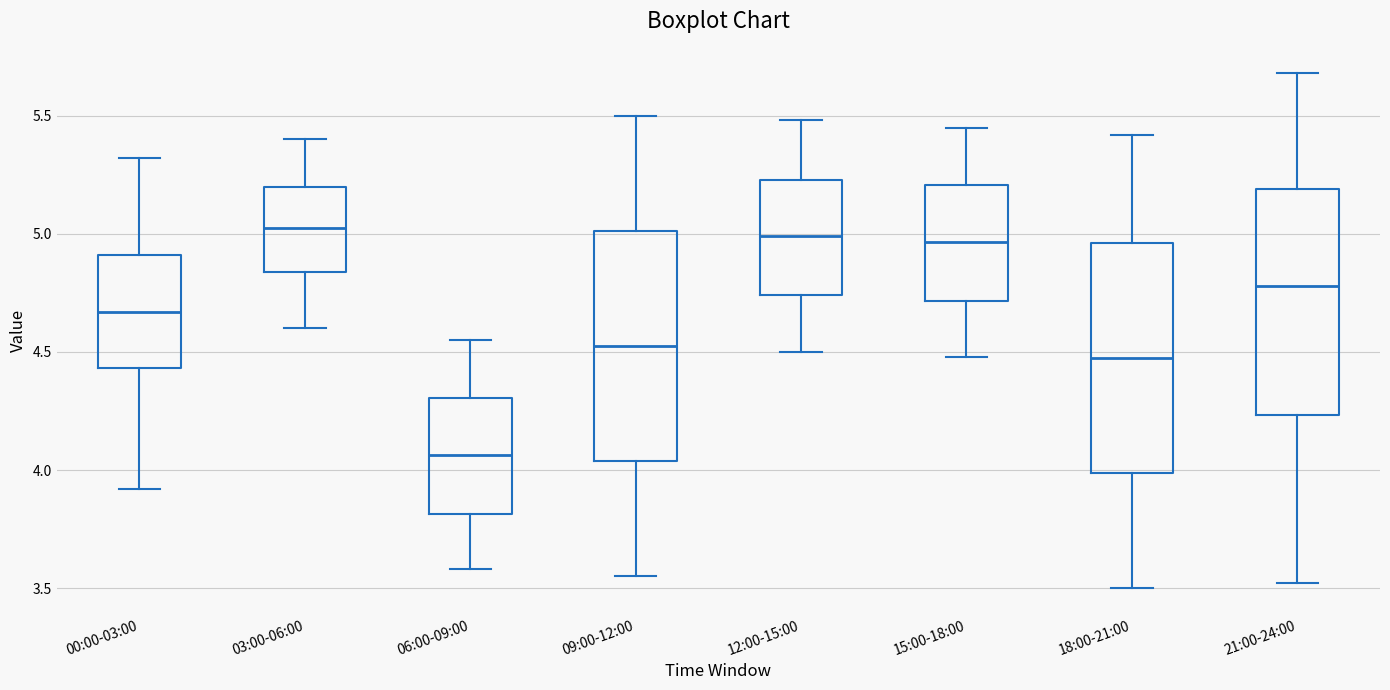

Reading left to right, transcribe this box plot: for each box, give where its median line is, the range the box spans, and where its two whiskers end, as read against the y-axis. The values are not printed on the chart, so give them approximately, as read against the axis.

00:00-03:00: median 4.65, box 4.45 to 4.90, whiskers 3.90 to 5.30
03:00-06:00: median 5.05, box 4.85 to 5.20, whiskers 4.60 to 5.40
06:00-09:00: median 4.05, box 3.80 to 4.30, whiskers 3.60 to 4.55
09:00-12:00: median 4.55, box 4.05 to 5.00, whiskers 3.55 to 5.50
12:00-15:00: median 5.00, box 4.75 to 5.25, whiskers 4.50 to 5.50
15:00-18:00: median 4.95, box 4.70 to 5.20, whiskers 4.50 to 5.45
18:00-21:00: median 4.50, box 4.00 to 4.95, whiskers 3.50 to 5.40
21:00-24:00: median 4.80, box 4.25 to 5.20, whiskers 3.50 to 5.70